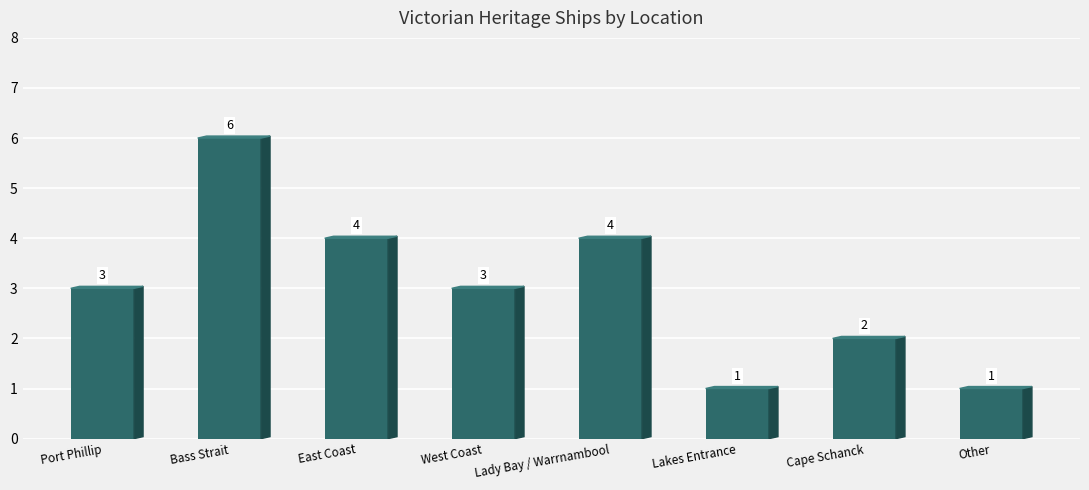

Is it true that the value at East Coast is 6?

False